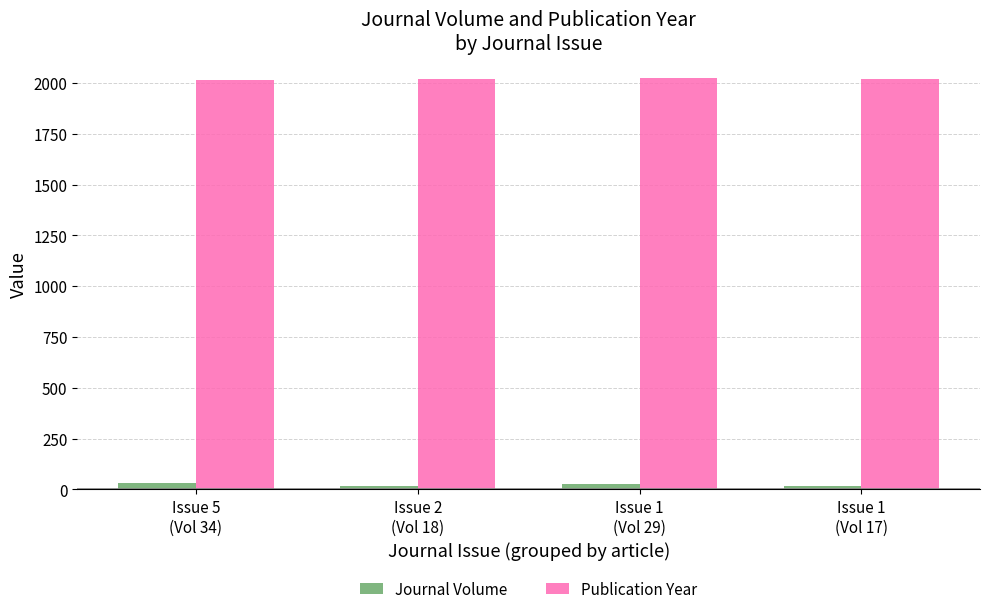

What value does the Publication Year series have at Issue 5
(Vol 34), to the nearest 5?

2015